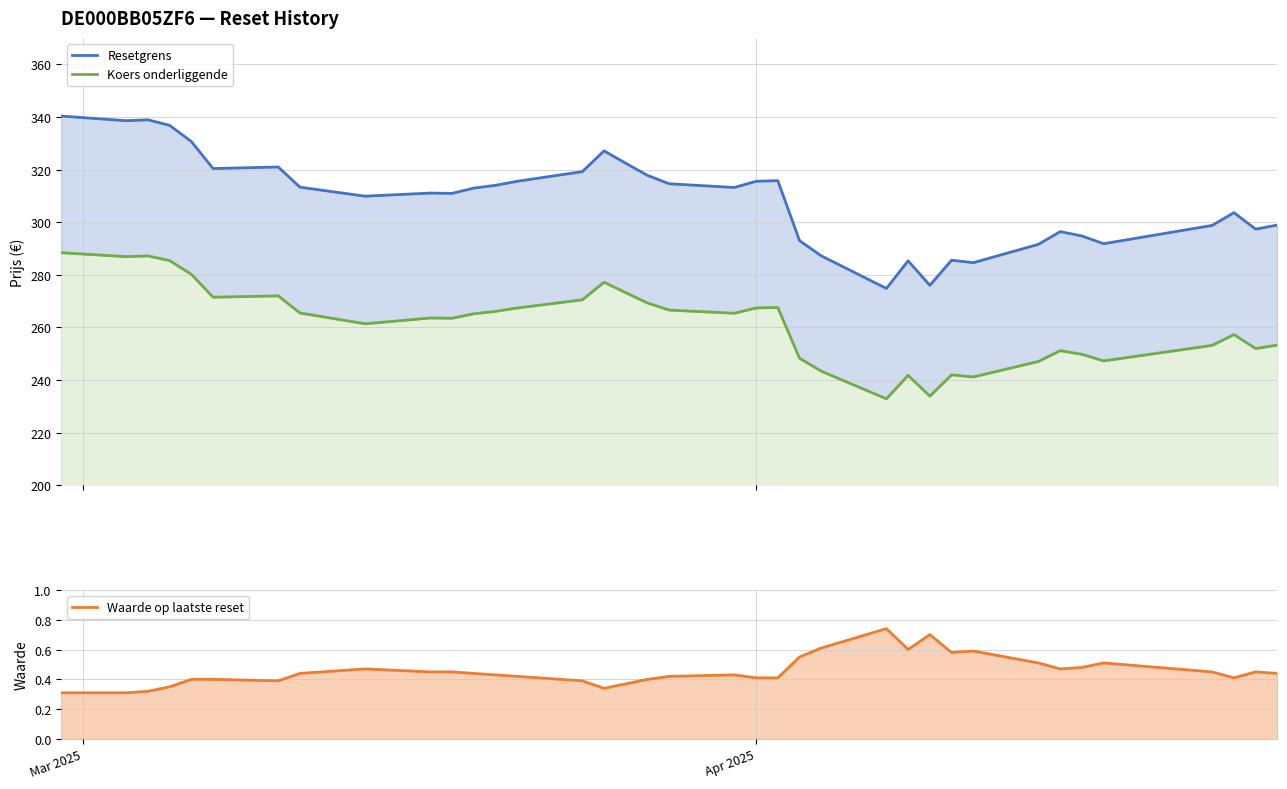

List the series in order of their overall mean, lowest first.

Waarde op laatste reset, Koers onderliggende, Resetgrens